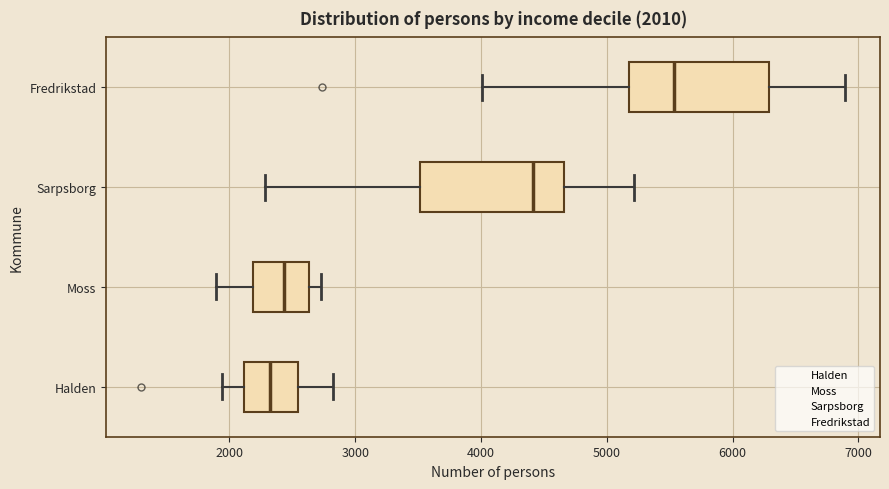

Which box's median line is the furthest to the right?

Fredrikstad